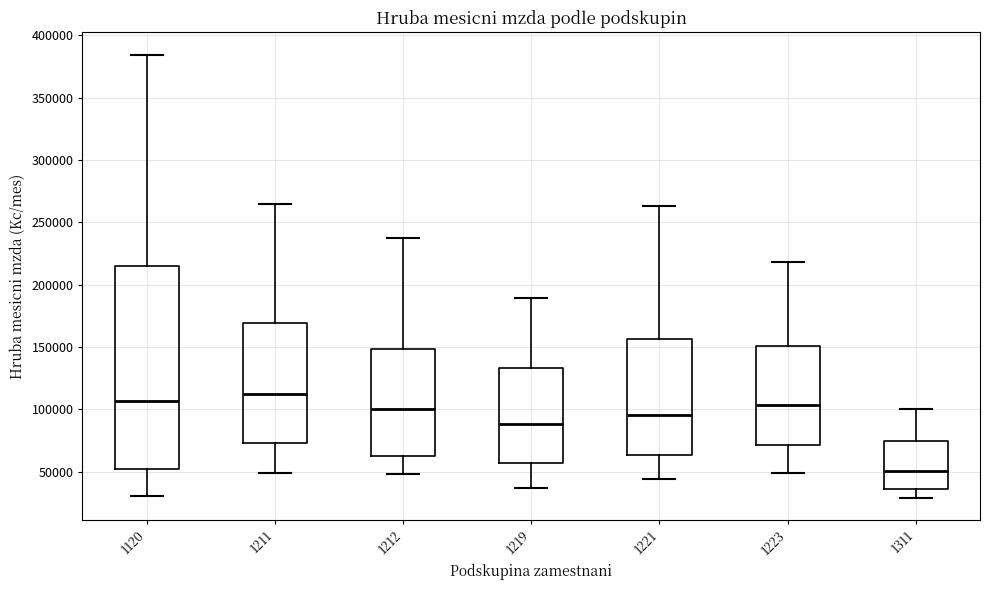

Which box has the highest median line?

1211